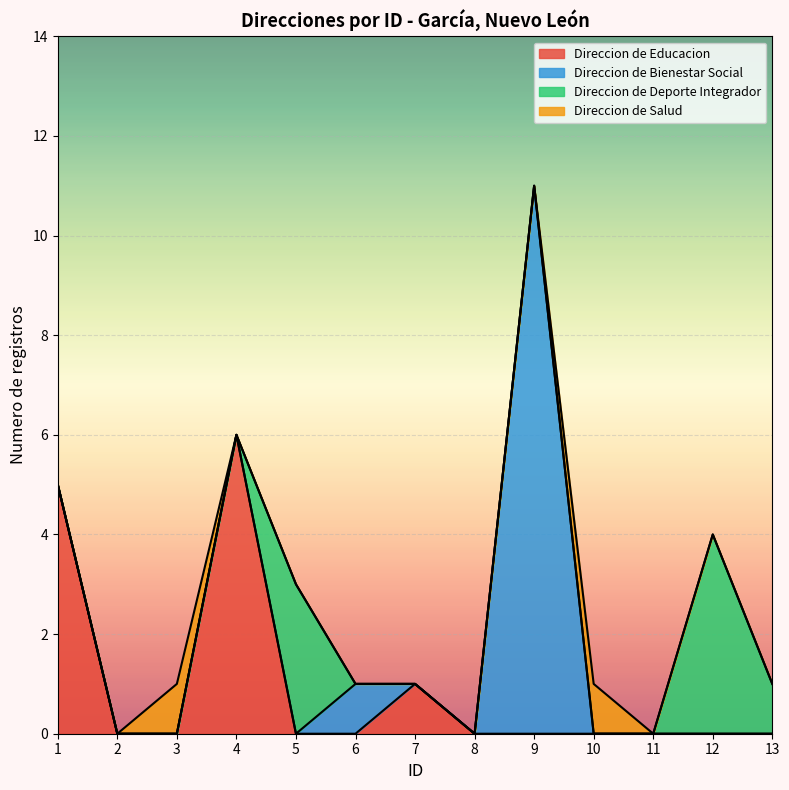

At which label does Direccion de Educacion reach its peak?

4